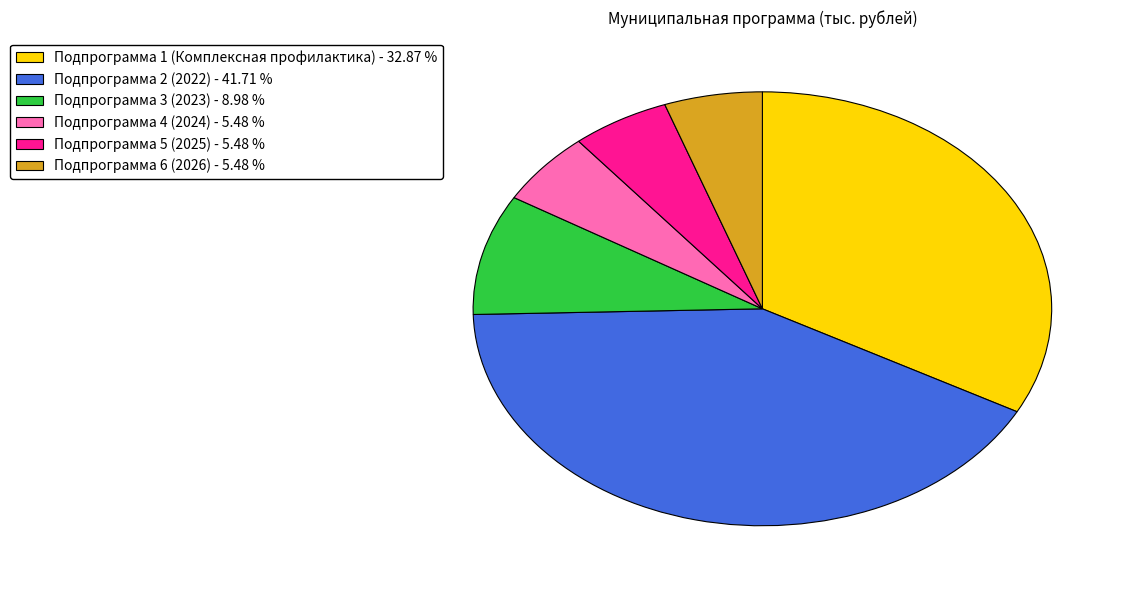

Is there a majority slice in this chart?

No